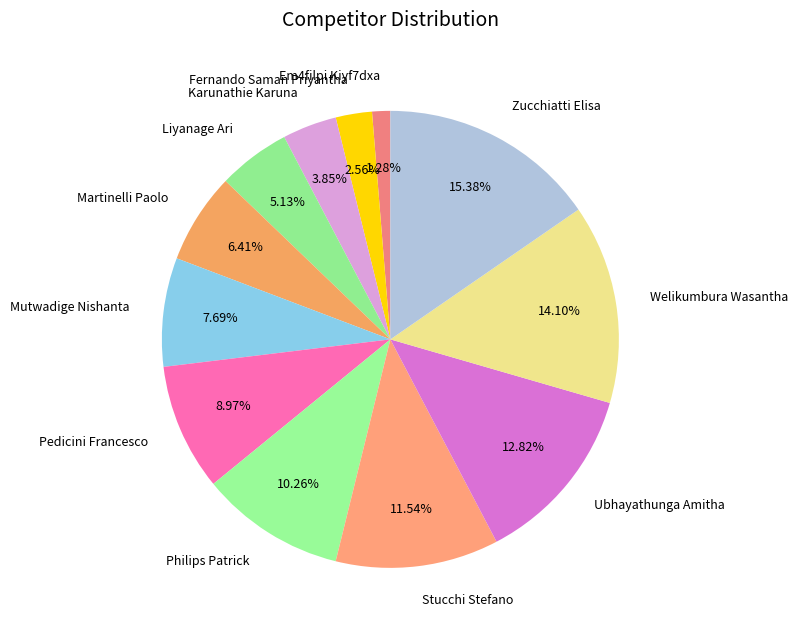

Does any single category account for the majority?

No